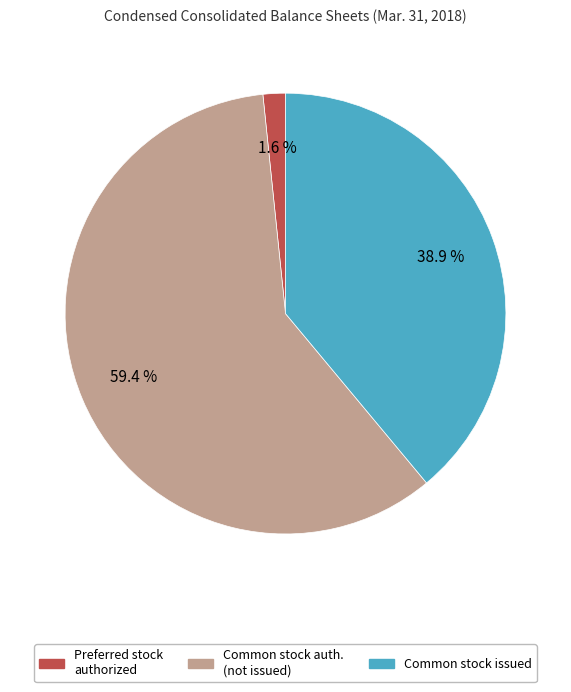

How many slices are in this pie chart?

3